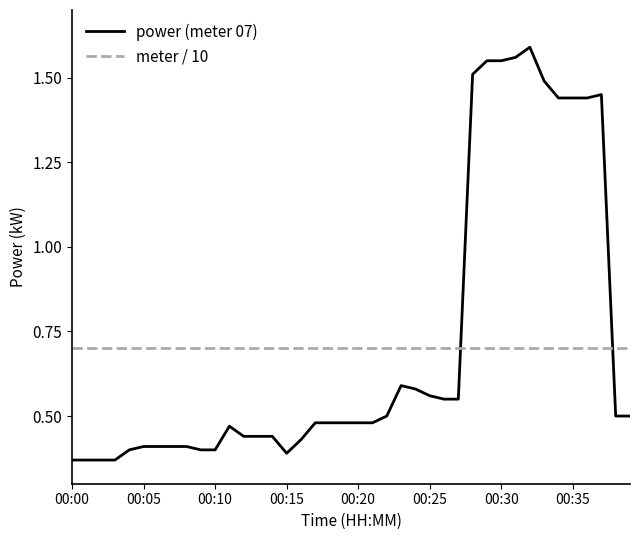

Rank the series by their maximum value, from lowest to highest.

meter / 10, power (meter 07)